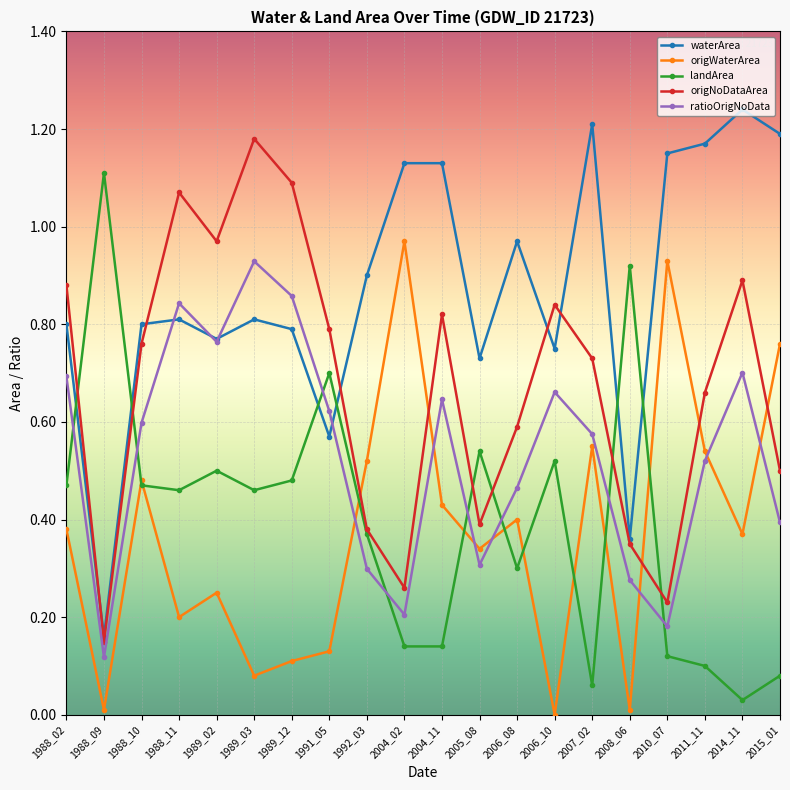

The ratioOrigNoData series shows 0.8 at 1991_05. True or false?

False